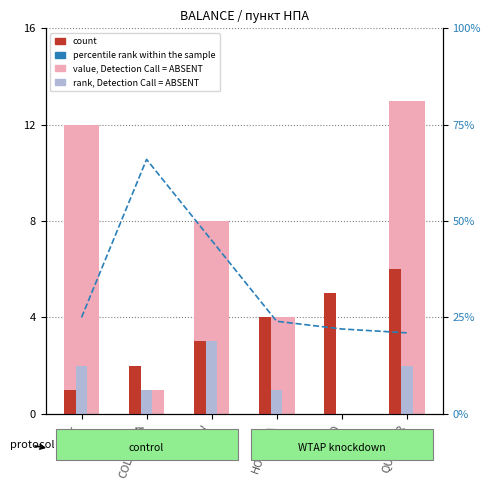

Rank the categories by count value from highest to lowest.

QUARTER, TKO, HOTVSNA, VOTV, COLDVSNA, HEAT